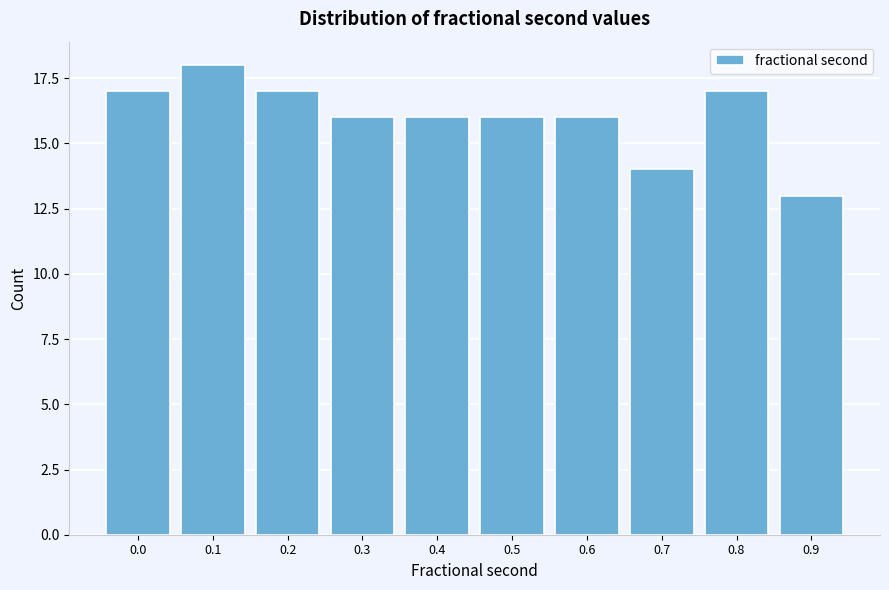

Reading right to left, list all the values displayed in this chart.

13	17	14	16	16	16	16	17	18	17